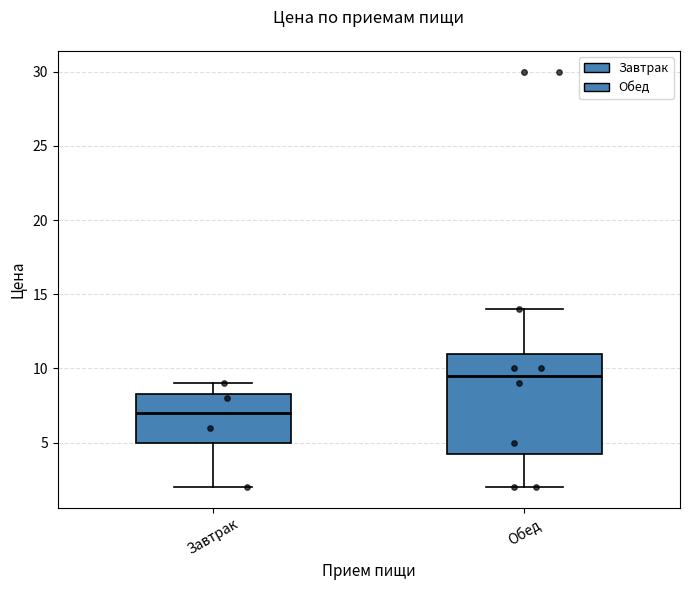

Which box is the tallest, from its lower edge to its upper edge?

Обед